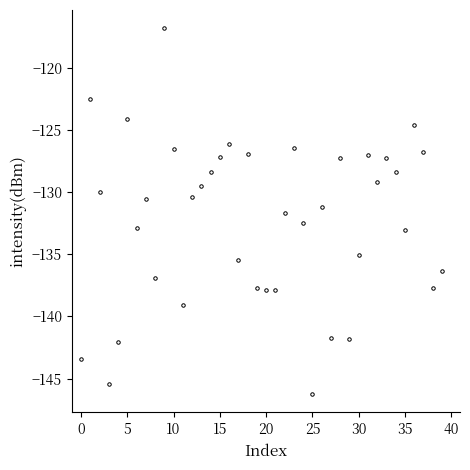

What is the value of the 29th point from the left?

-127.3